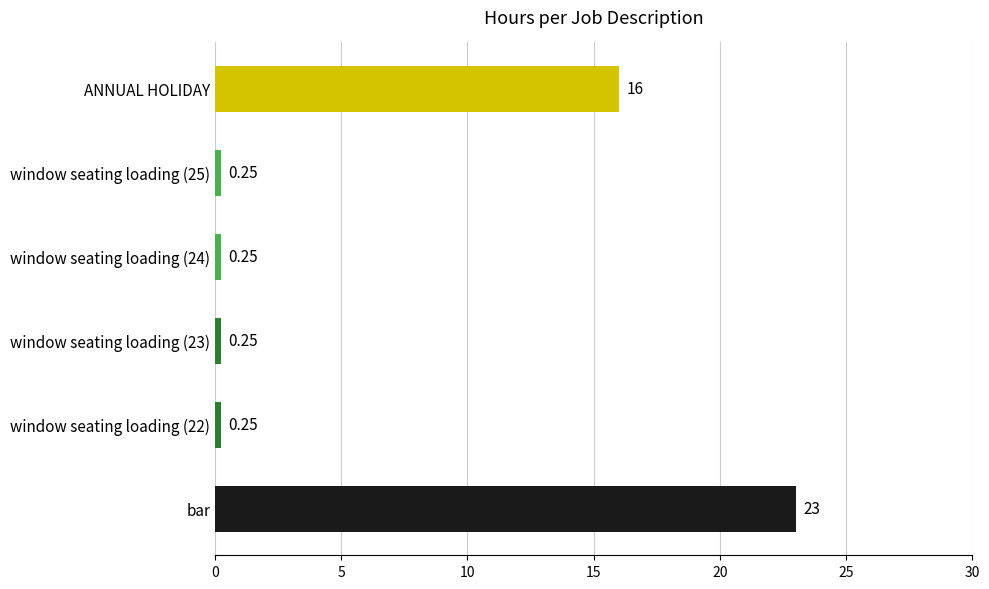

What is the difference between the values at bar and ANNUAL HOLIDAY?

7.0